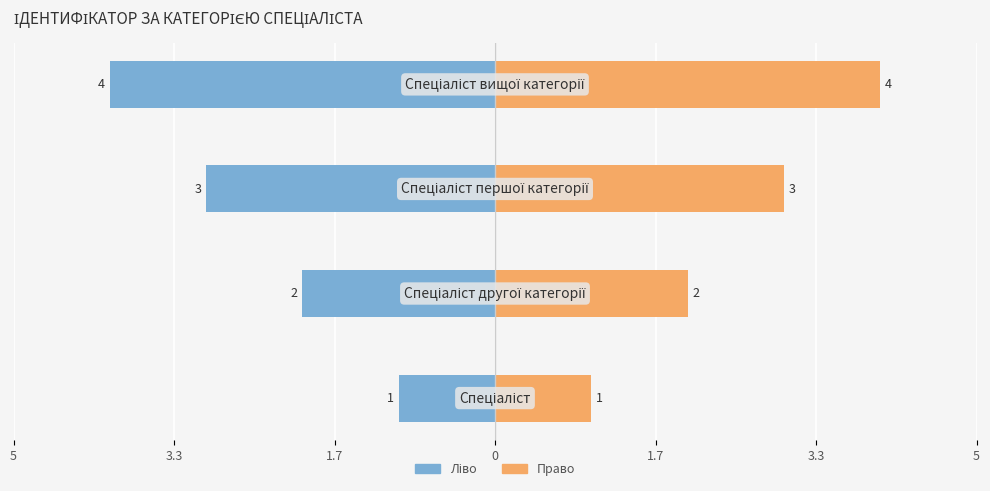

List the series in order of their peak value, highest first.

Ідентифікатор (право), Ідентифікатор (ліво)